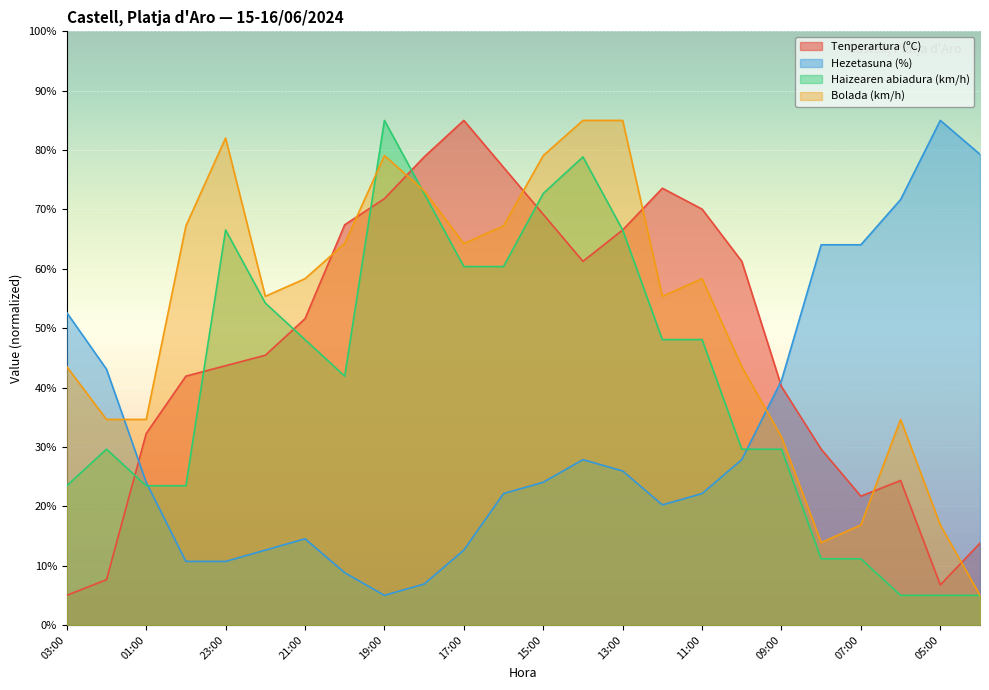

What position from the left is 02:00?

2